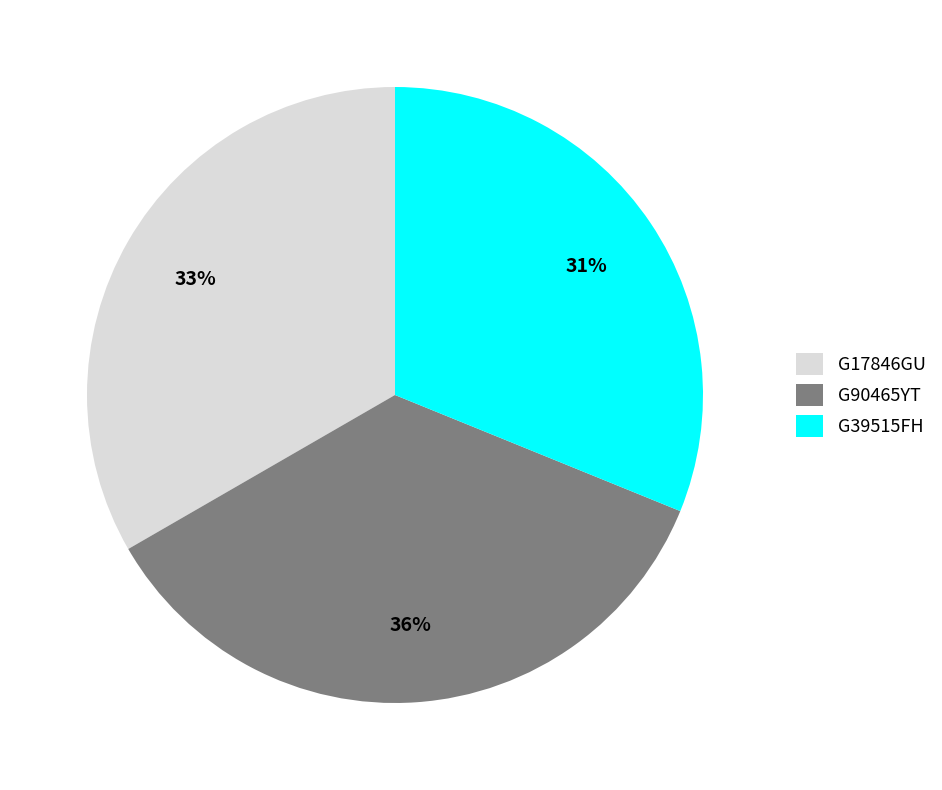

Does G39515FH account for over 50% of the chart?

No